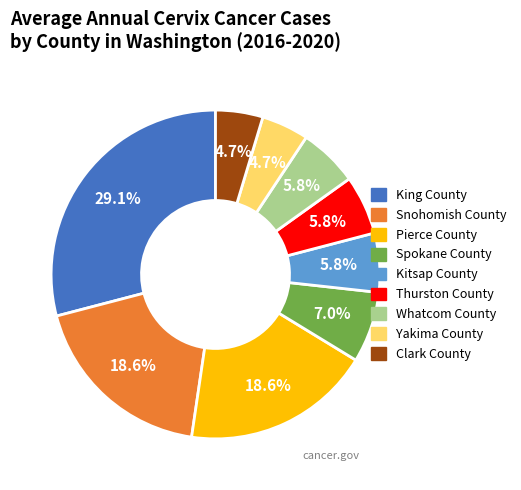

Which slice is the largest?

King County